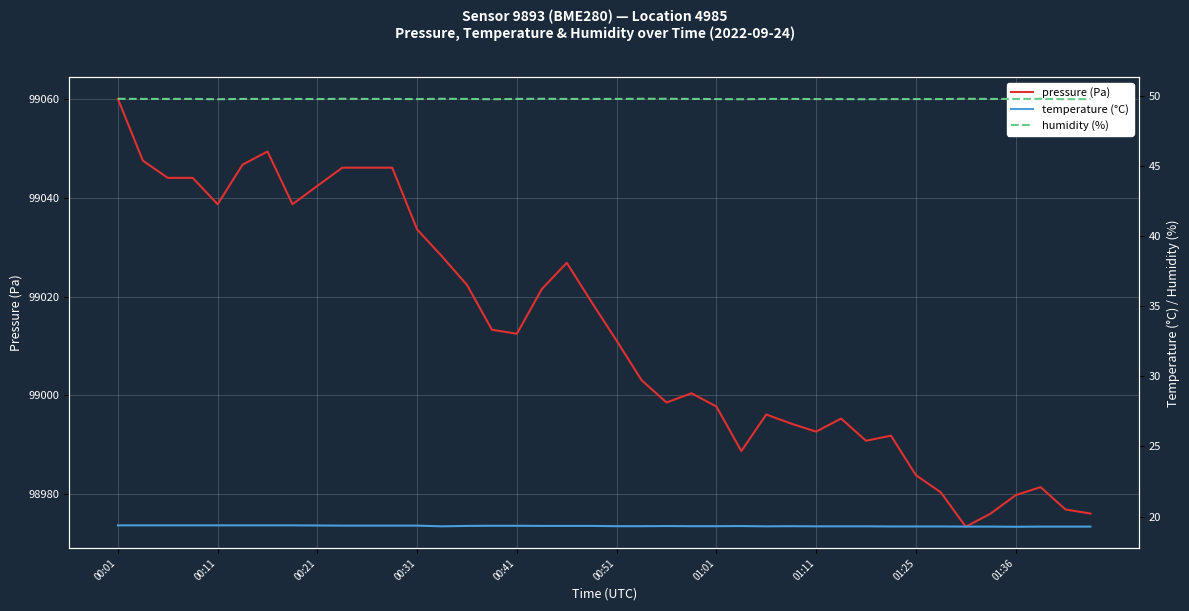

What is the sum of all temperature (°C) values?

773.4